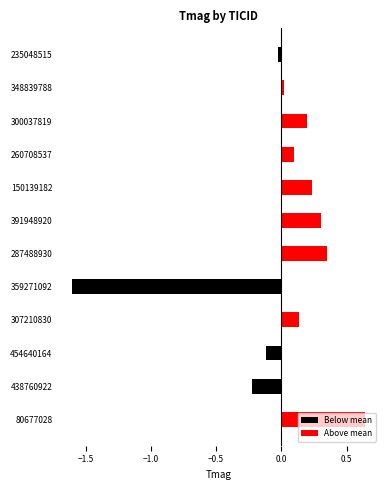

Reading left to right, list all the values displayed in this chart.

Below mean: 0.0	-0.2	-0.1	0.0	-1.6	0.0	0.0	0.0	0.0	0.0	0.0	-0.0
Above mean: 0.6	0.0	0.0	0.1	0.0	0.4	0.3	0.2	0.1	0.2	0.0	0.0